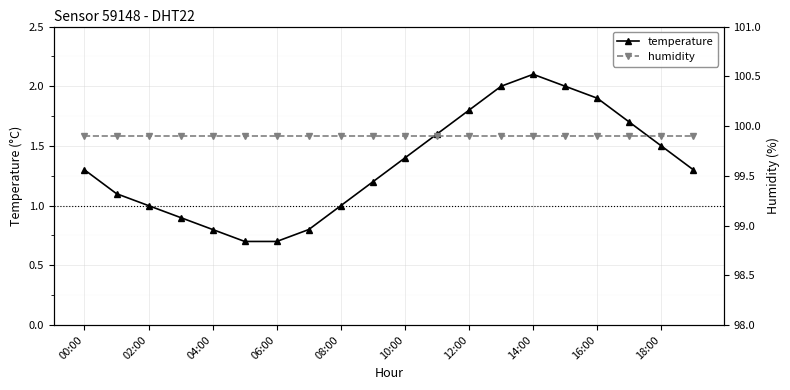

At which category does temperature reach its first local peak?

14:00